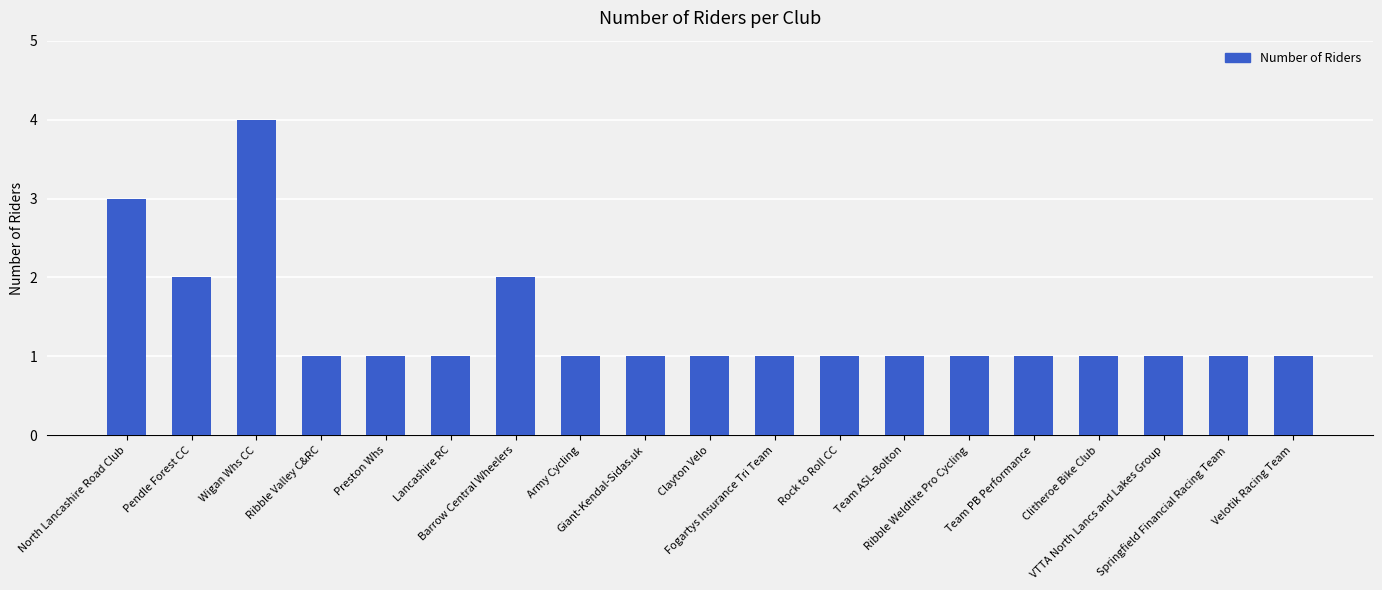

How many bars are there in total?

19